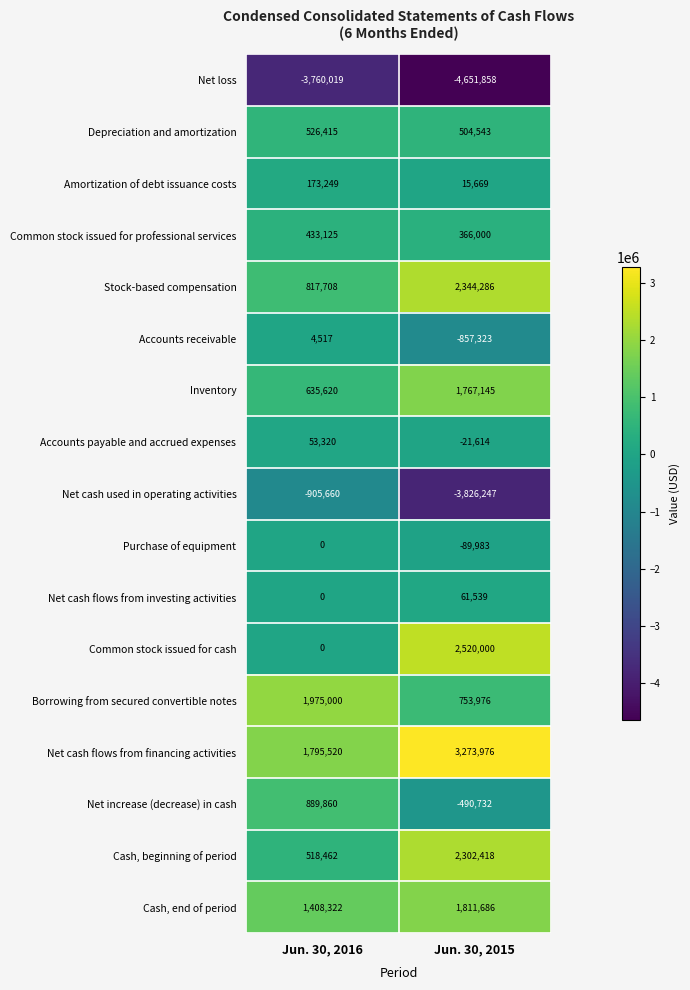

What is the average value of the Amortization of debt issuance costs series?

94459